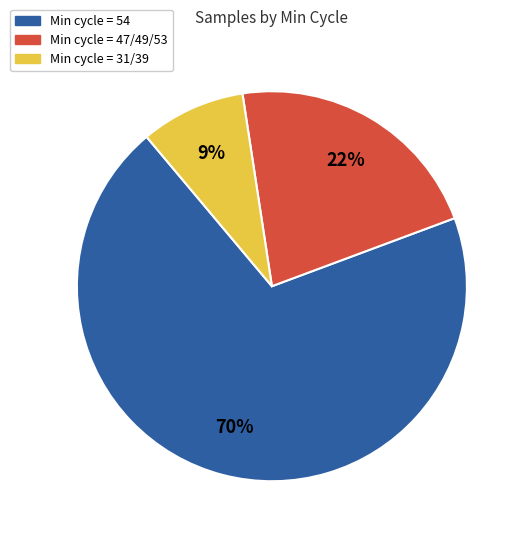

Is there a majority slice in this chart?

Yes